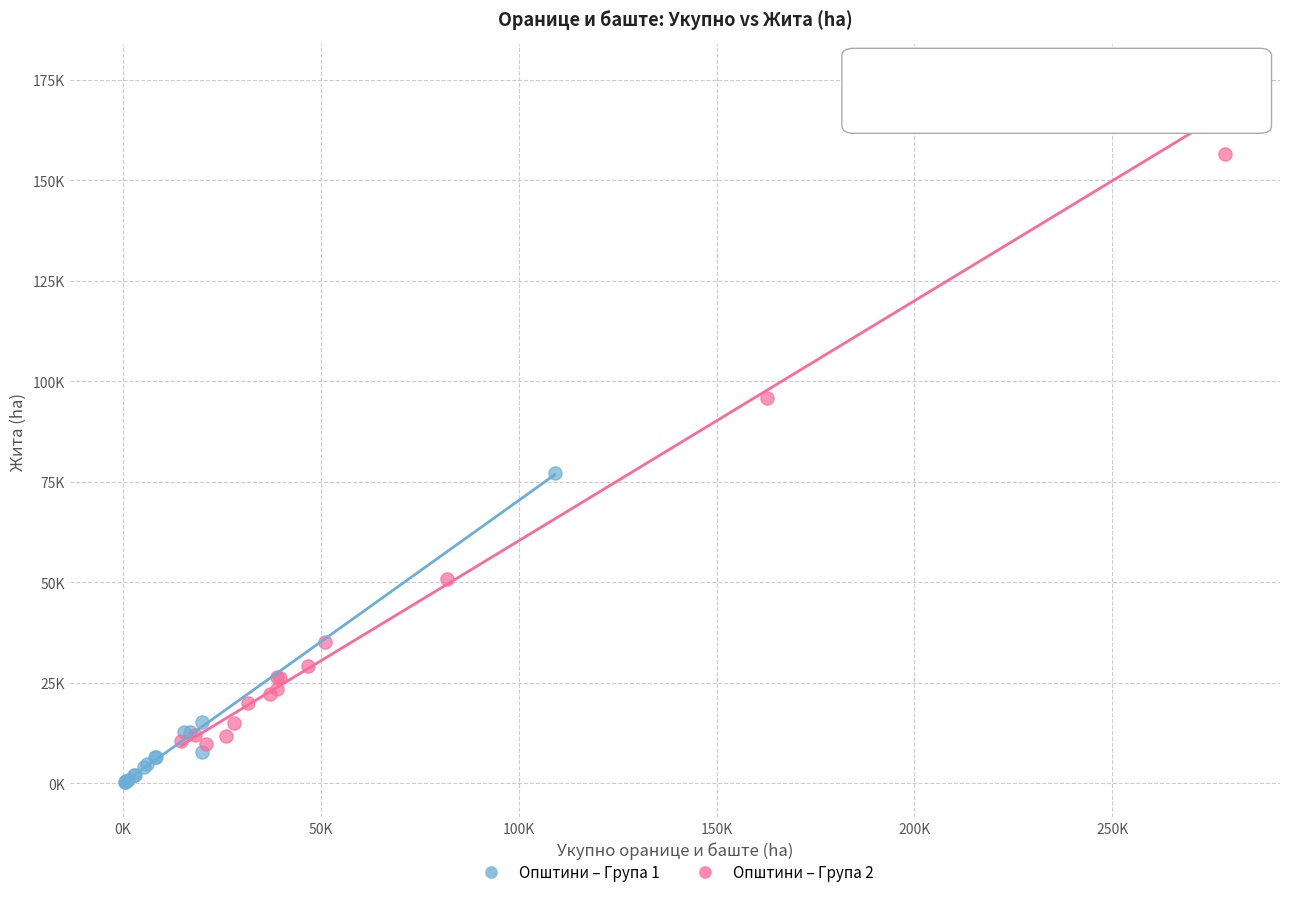

Which series has the largest Y range (max minus min)?

Општини – Група 2